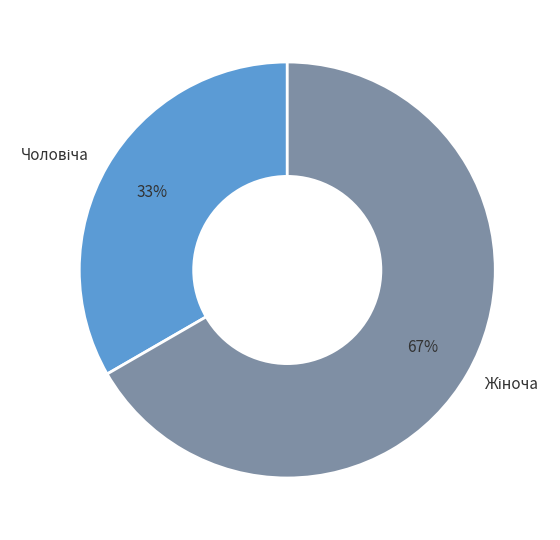

Does any single category account for the majority?

Yes